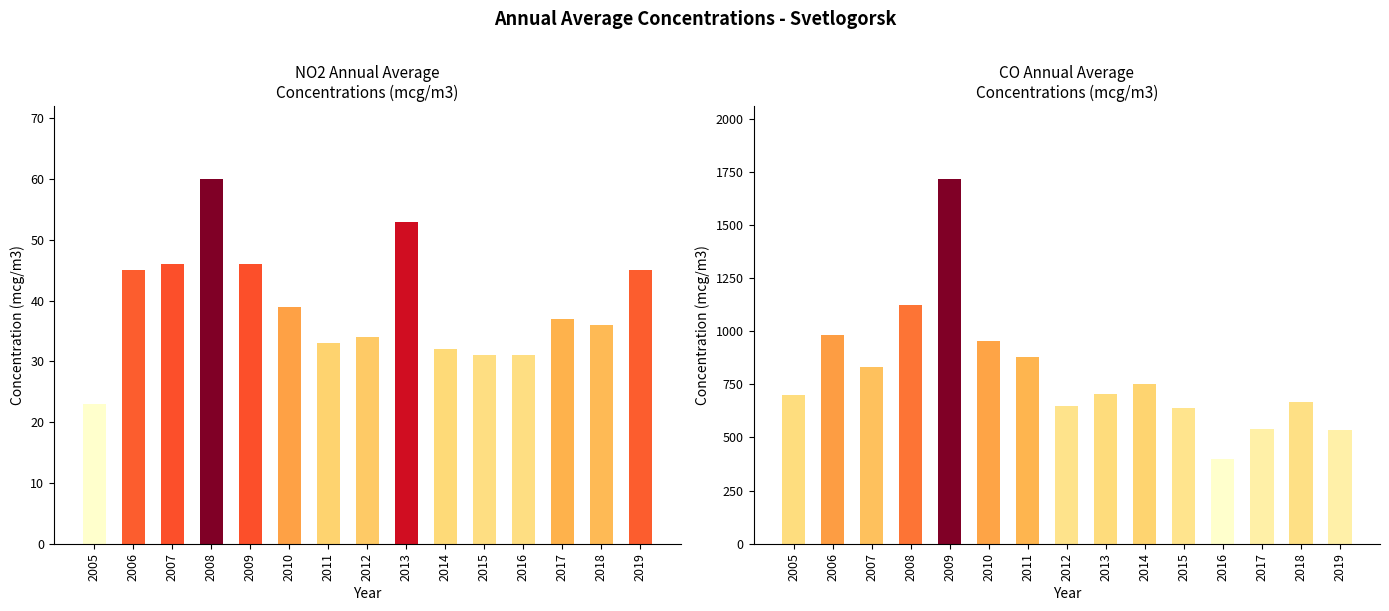

Which series has the largest total across all categories?

CO Annual Average Concentrations